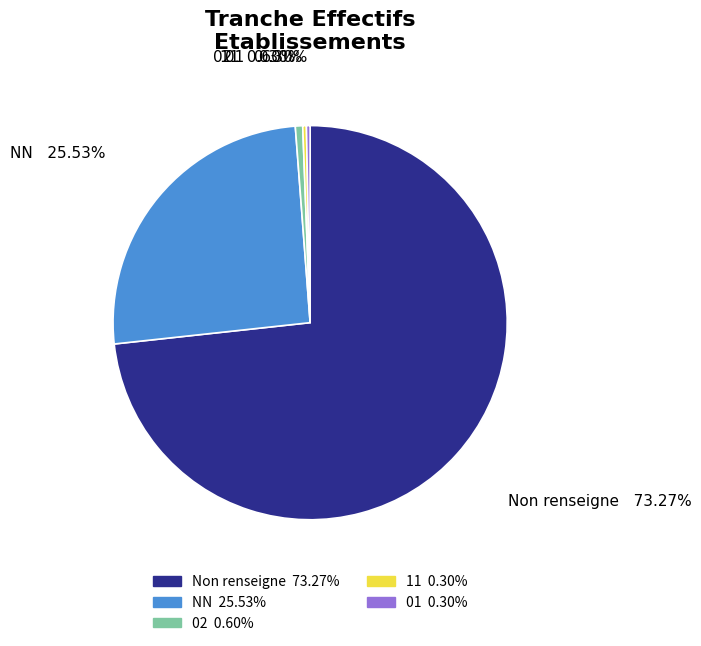

How many segments does this pie chart have?

5